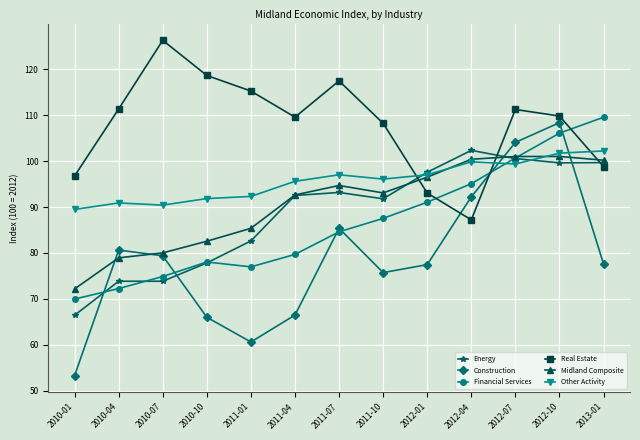

At which label does Construction first exceed 77?

2010-04